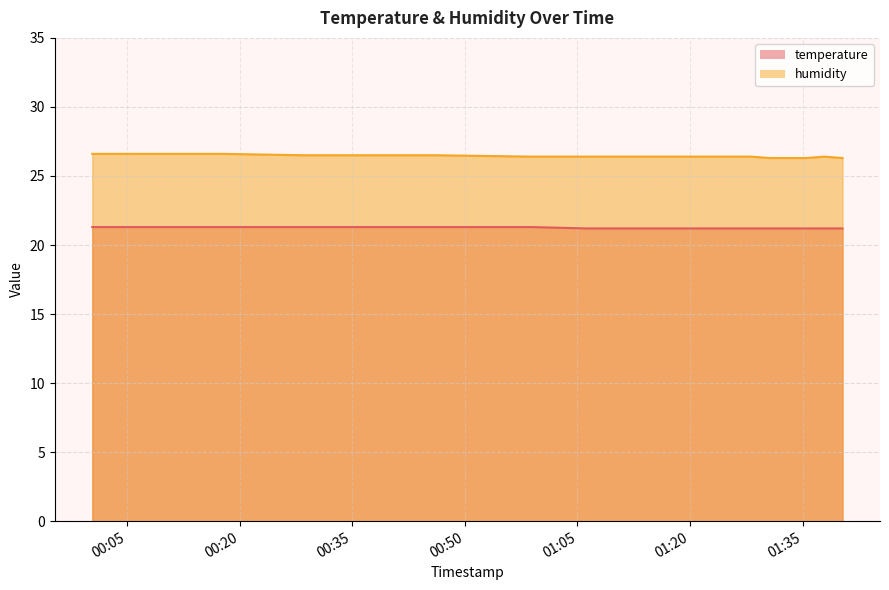

Which series has the largest range (max minus min)?

humidity